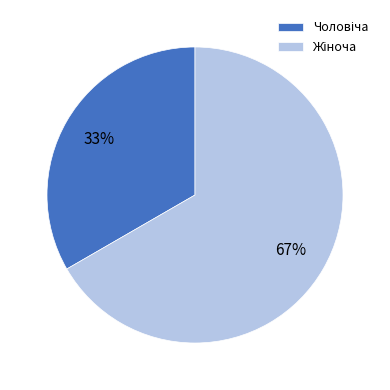

To the nearest percent, what is the average slice percentage?

50%